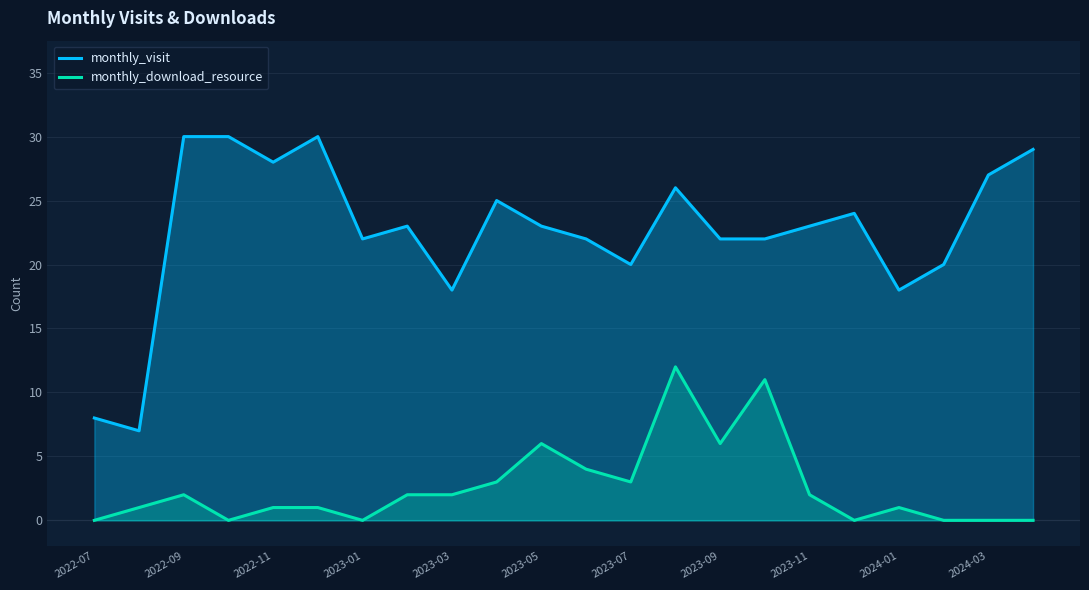

Between 2022-07 and 2023-05, which series saw the biggest shift?

monthly_visit